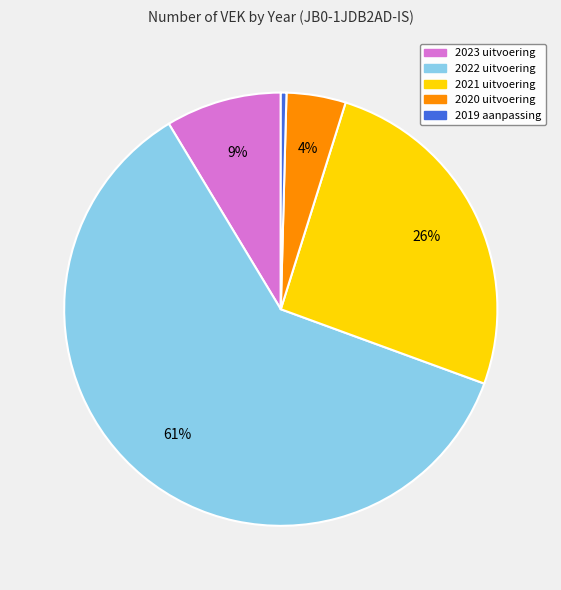

Combined, do 2019 aanpassing and 2023 uitvoering account for over 50%?

No